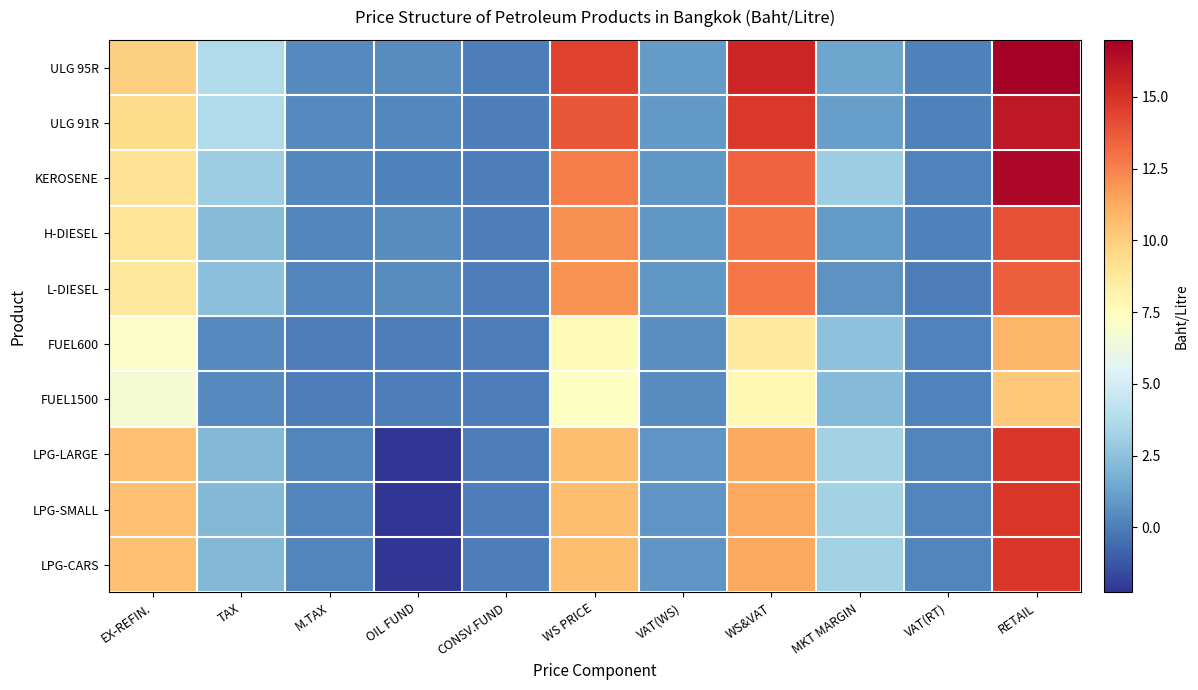

Which series has the largest total across all categories?

ULG 95R